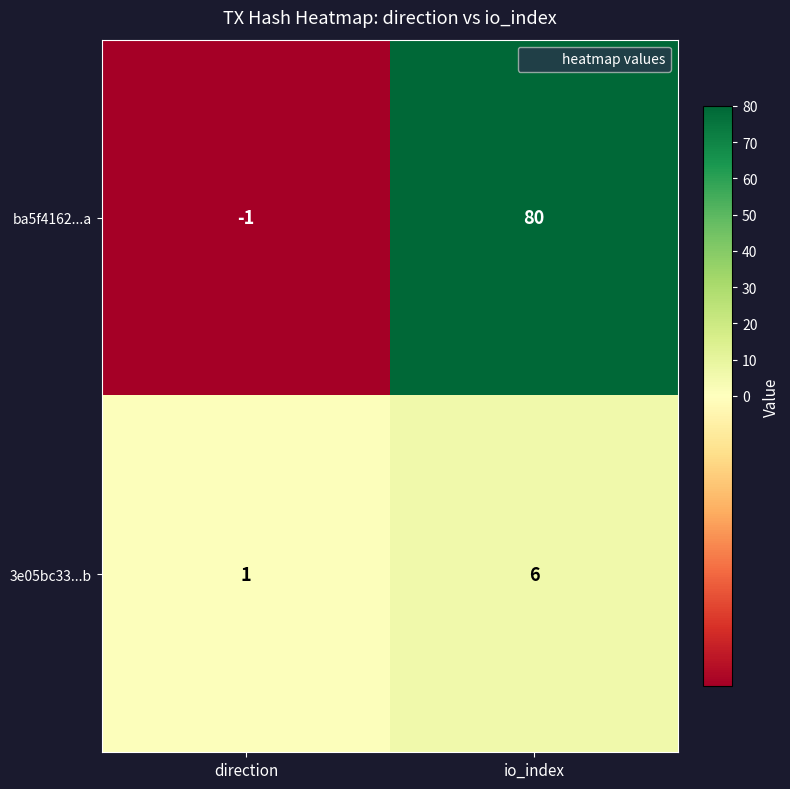

Reading left to right, transcribe all the data shown in this chart.

ba5f4162...a: -1	80
3e05bc33...b: 1	6